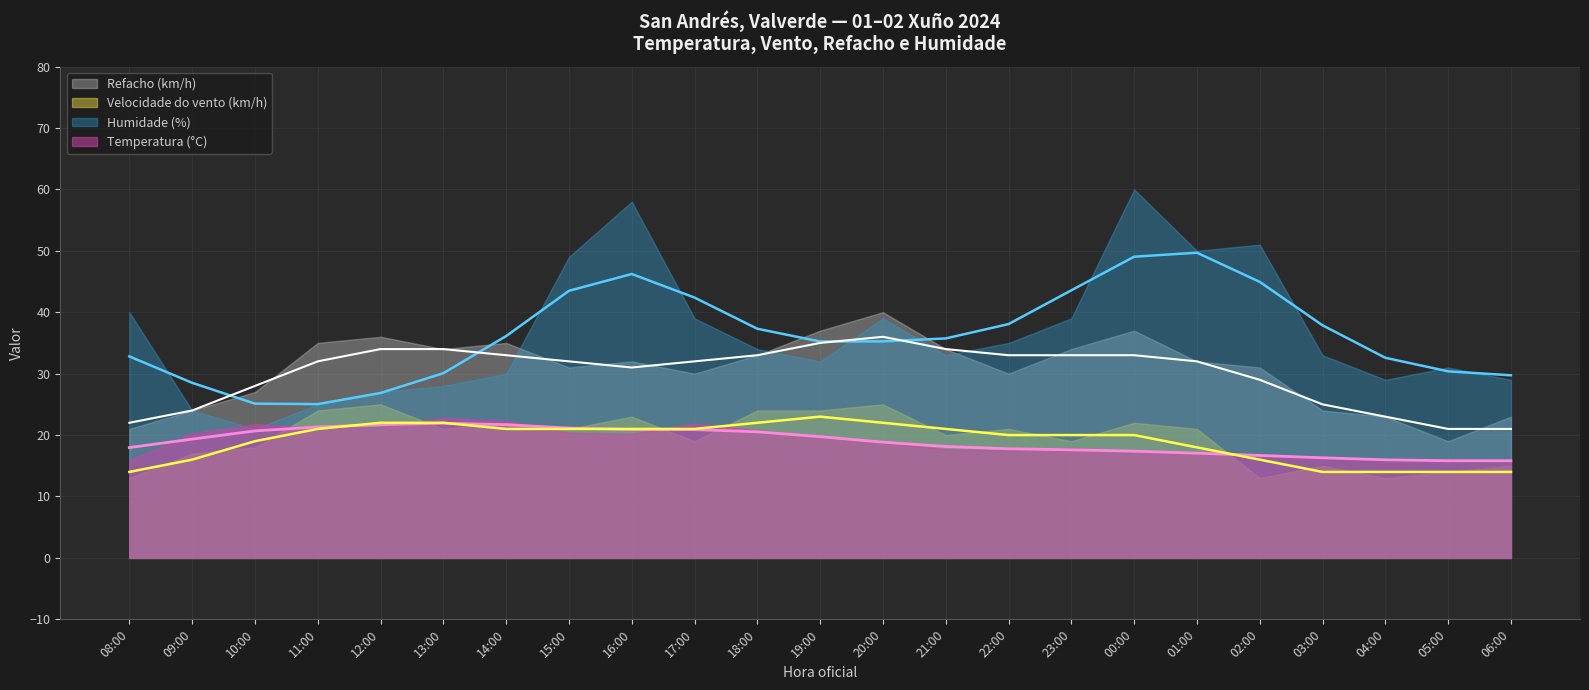

The value of Velocidade do vento (km/h) at 18:00 is 24.0. True or false?

True